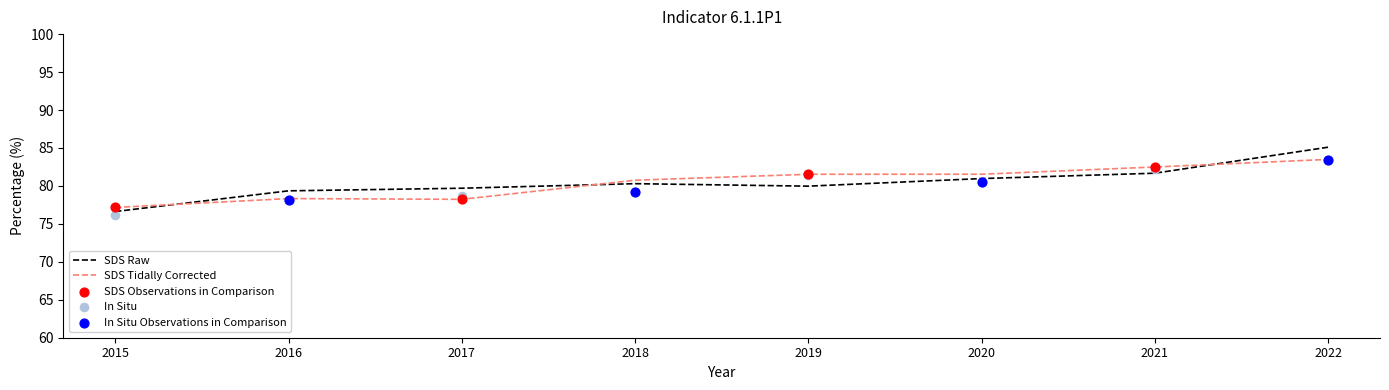

What is the change in value from 2015 to 2019?

+4